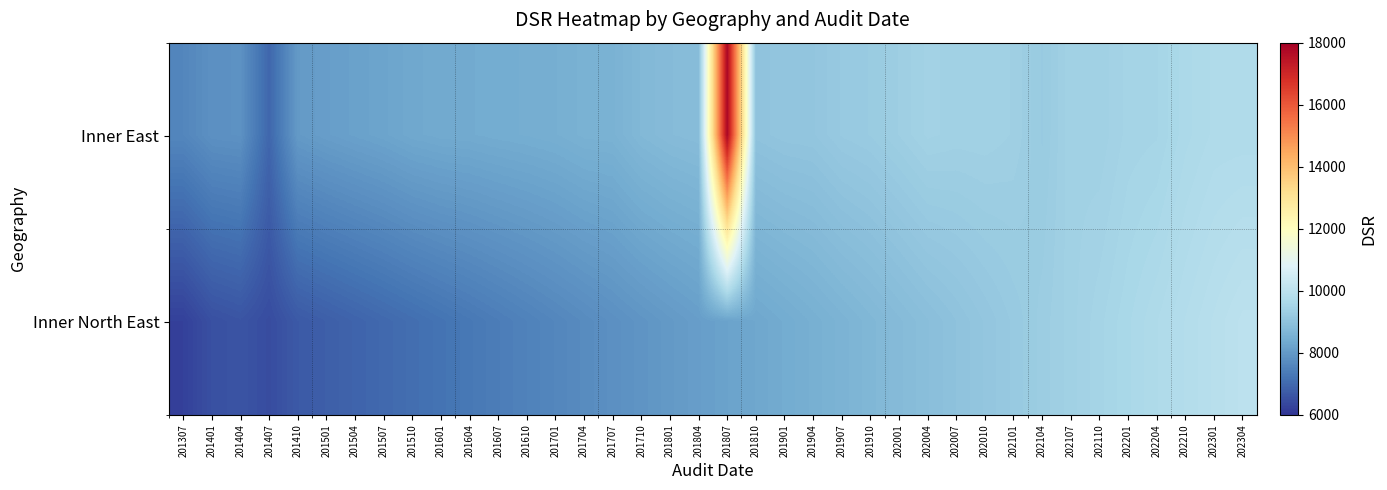

List the series in order of their overall mean, lowest first.

Inner North East, Inner East